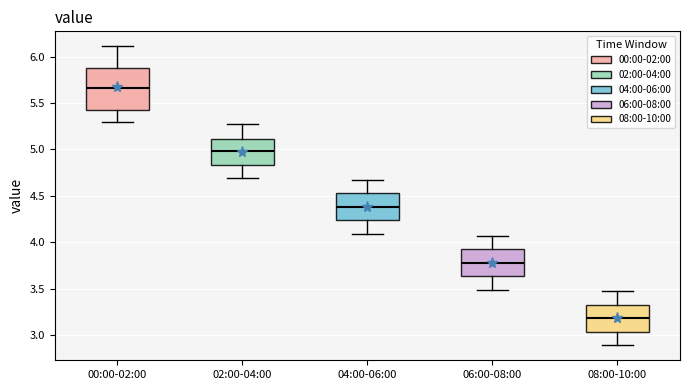

Reading left to right, read every box against the y-axis: the position of its median line, the range the box covers, and the ends of its whiskers. The values are not printed on the chart, so give them approximately, as read against the axis.

00:00-02:00: median 5.65, box 5.40 to 5.90, whiskers 5.30 to 6.10
02:00-04:00: median 5.00, box 4.85 to 5.10, whiskers 4.70 to 5.25
04:00-06:00: median 4.40, box 4.25 to 4.55, whiskers 4.10 to 4.65
06:00-08:00: median 3.80, box 3.65 to 3.95, whiskers 3.50 to 4.05
08:00-10:00: median 3.20, box 3.05 to 3.35, whiskers 2.90 to 3.45